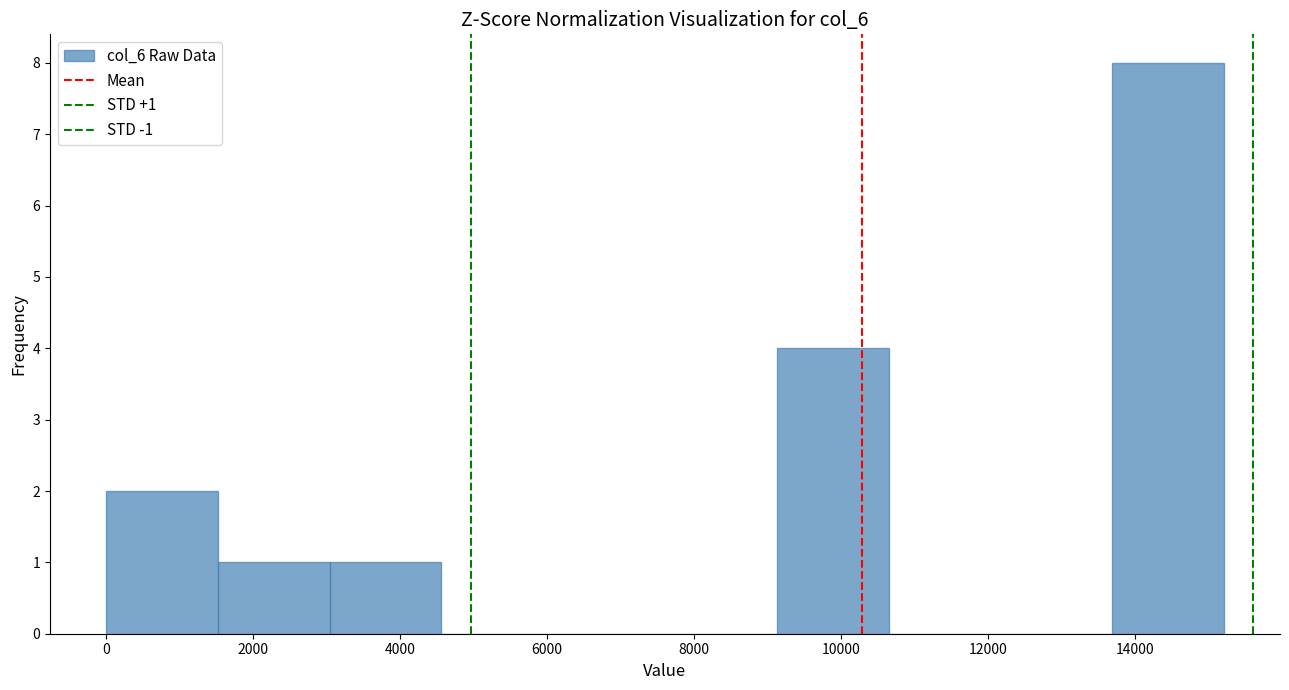

Which range on the x-axis has the tallest bar?

13600 to 15200